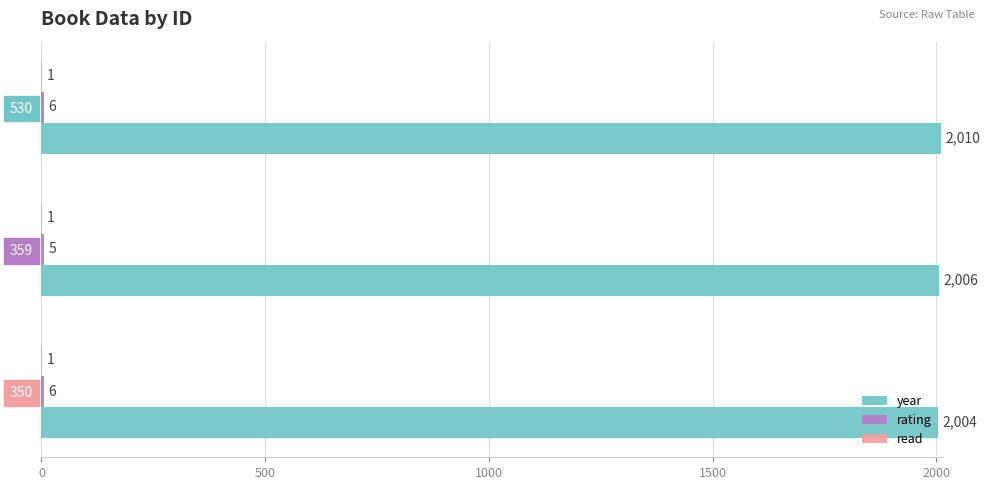

Is it true that year equals 3184 at 530?

False